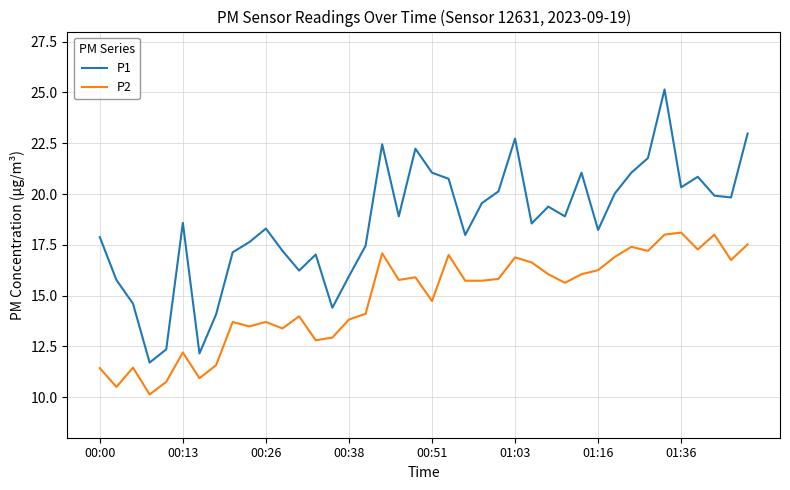

List the series in order of their overall mean, lowest first.

P2, P1